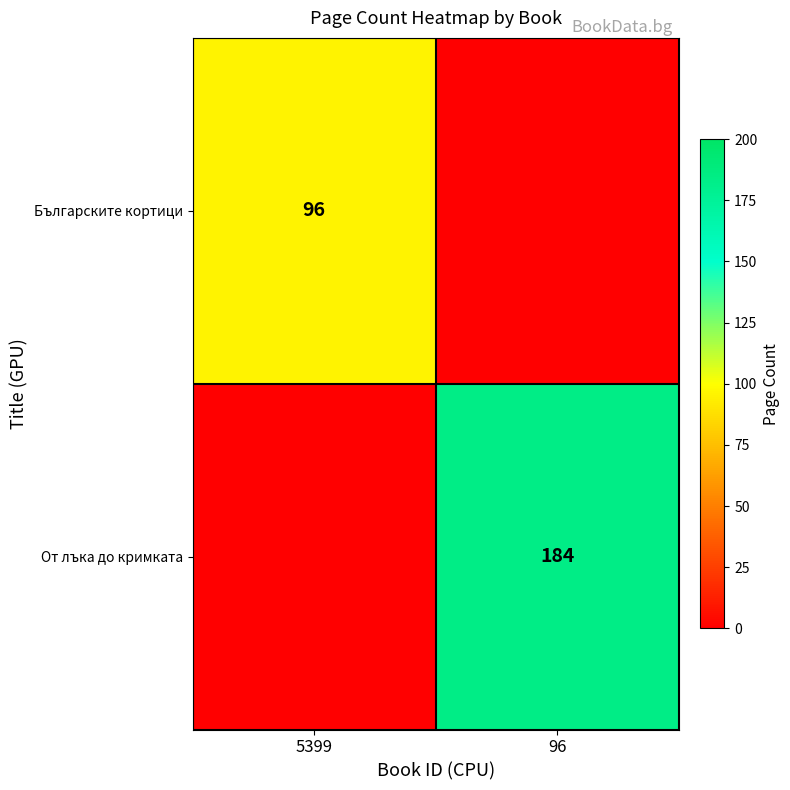

The value of Българските кортици at 5399 is 96. True or false?

True